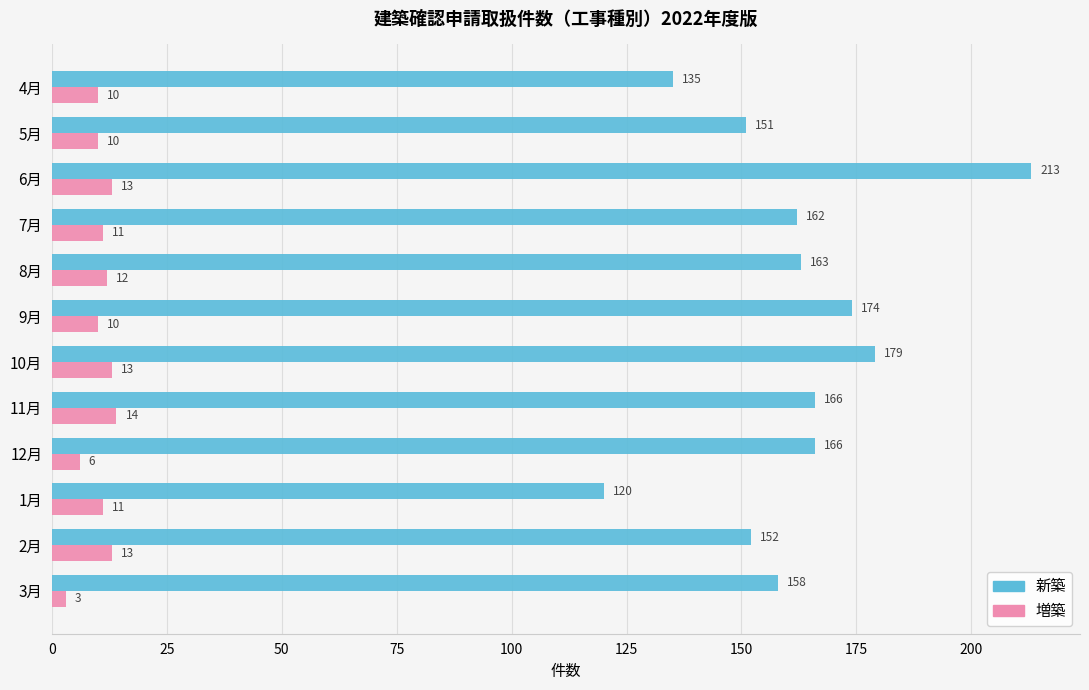

The value of 増築 at 2月 is 3. True or false?

False